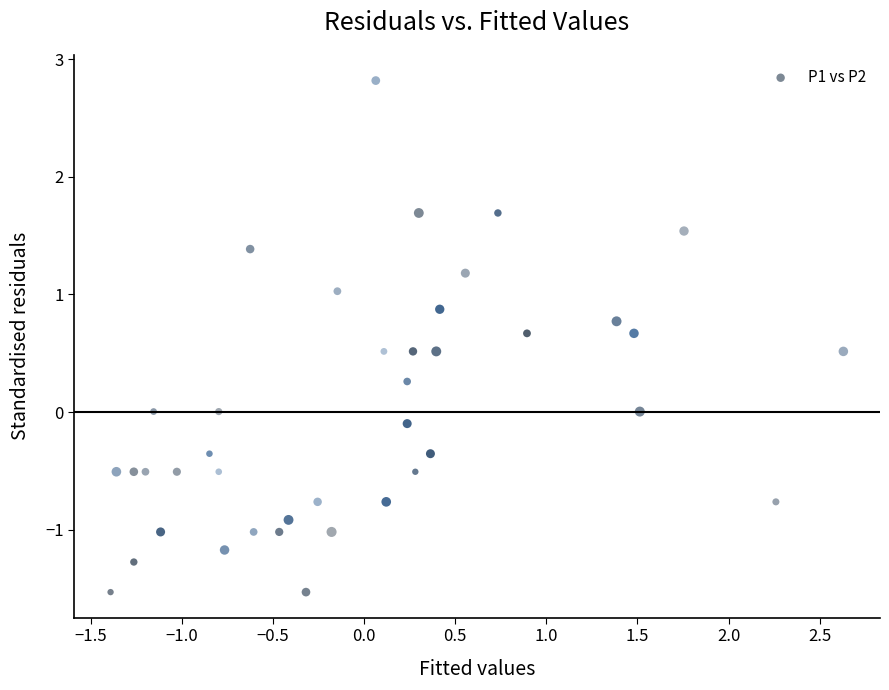

What is the range of Y values (max minus min)?

4.3